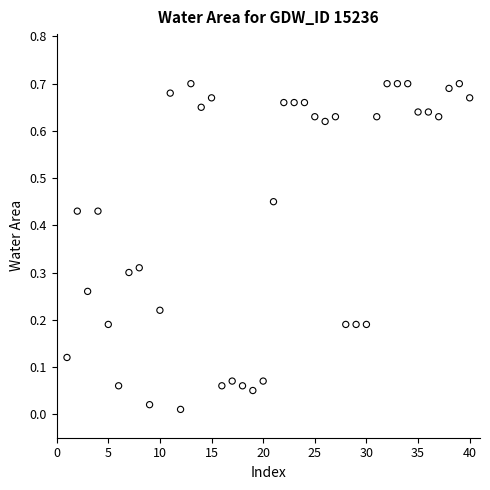

What is the range of X values (max minus min)?

39.0